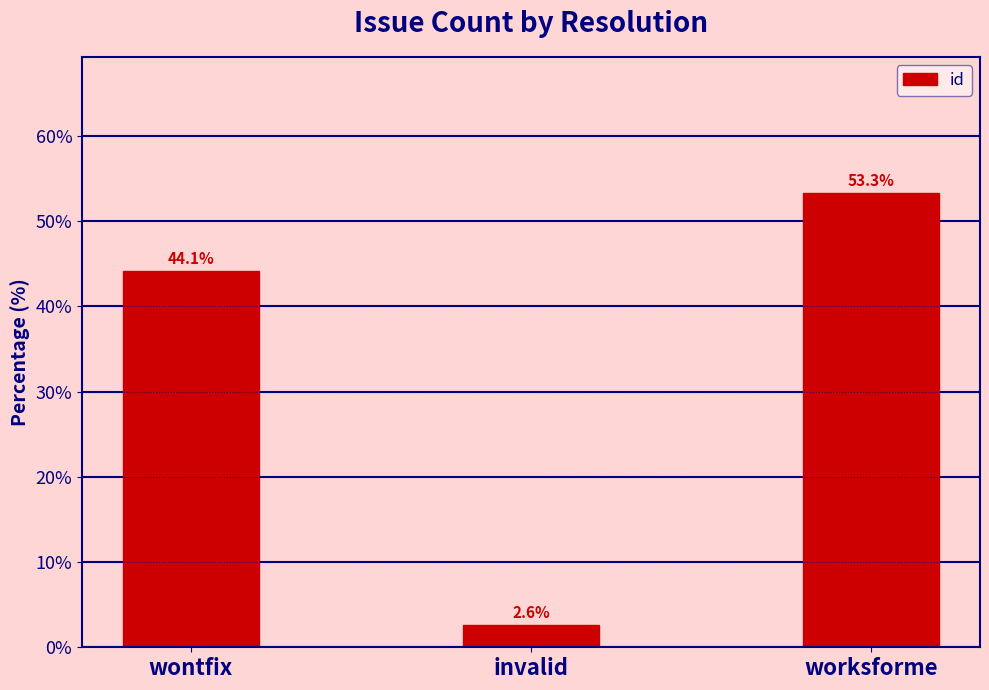

Are the bars horizontal?

No